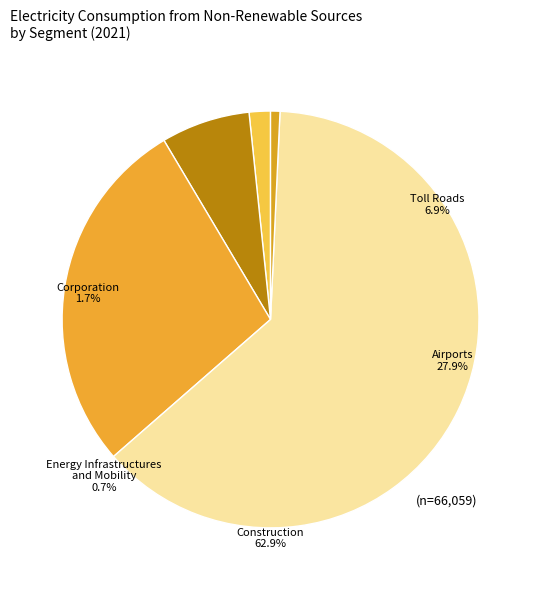

Which has a higher value, Energy Infrastructures and Mobility or Airports?

Airports